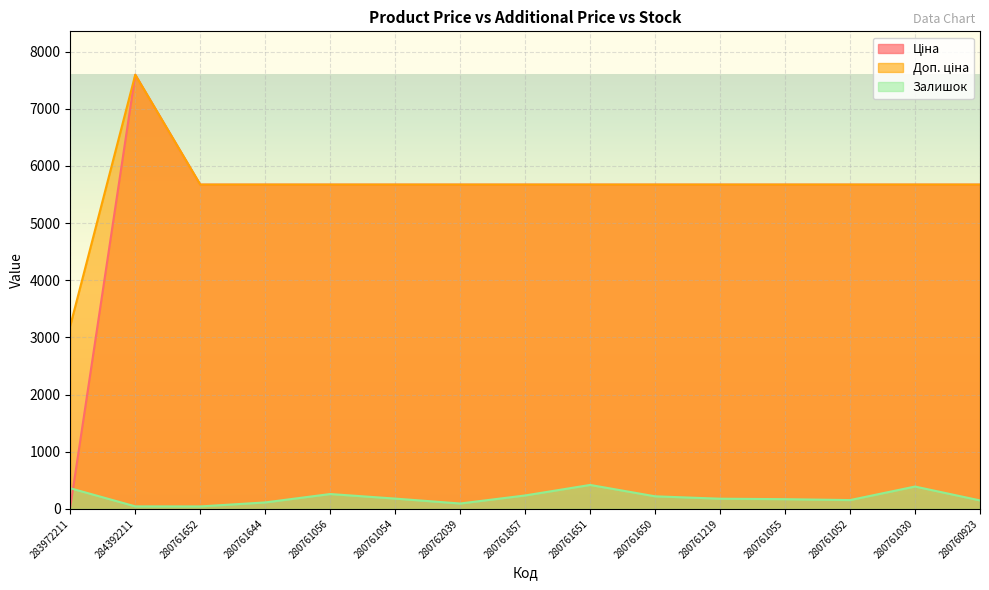

Which series changed the most between 280761056 and 280761650?

Залишок